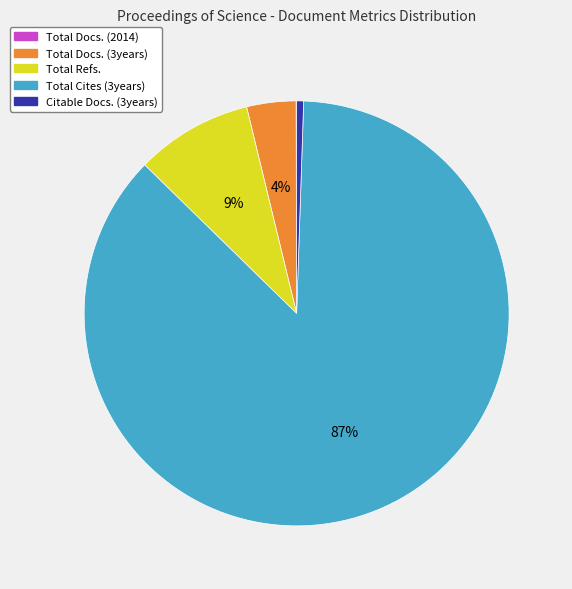

Combined, do Total Cites (3years) and Total Docs. (3years) account for over 50%?

Yes